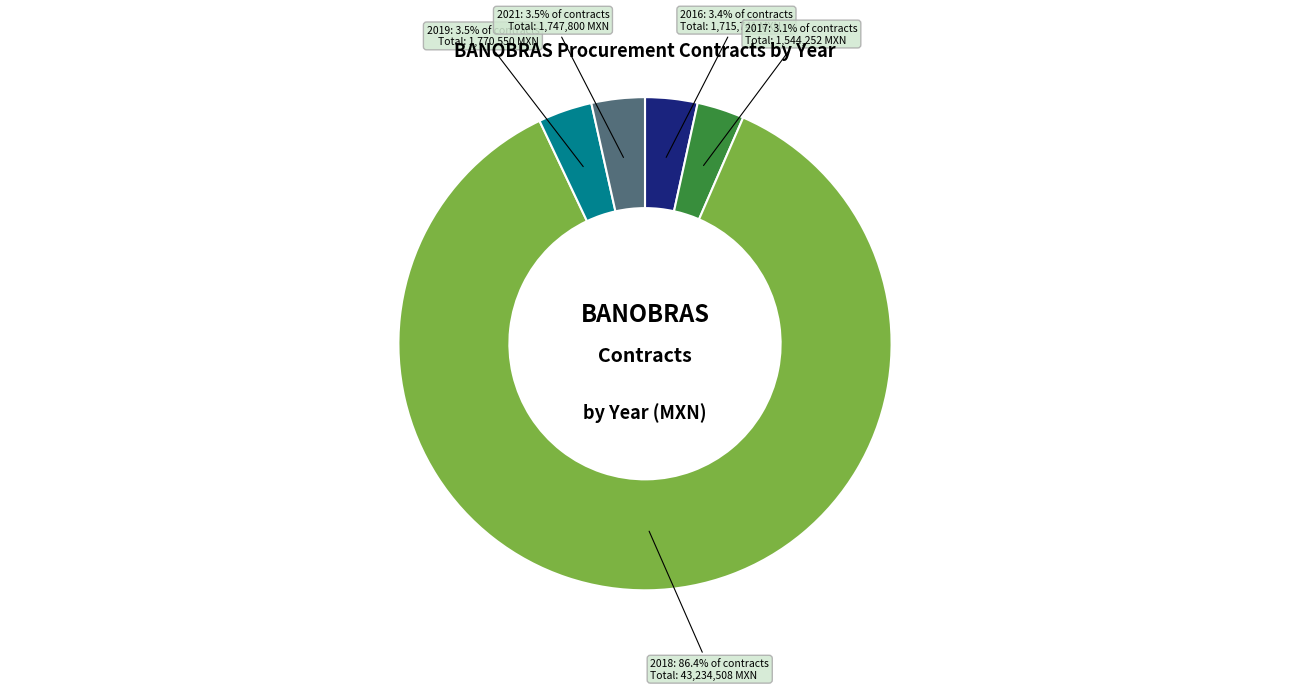

How many segments does this pie chart have?

5